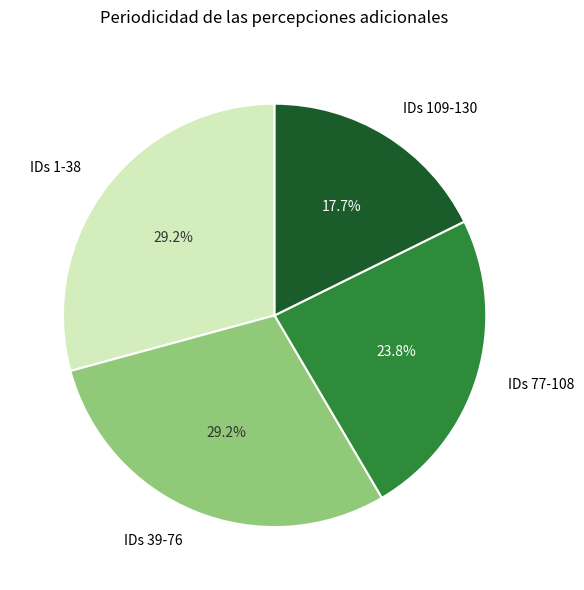

Is there any slice that represents more than half of the pie?

No